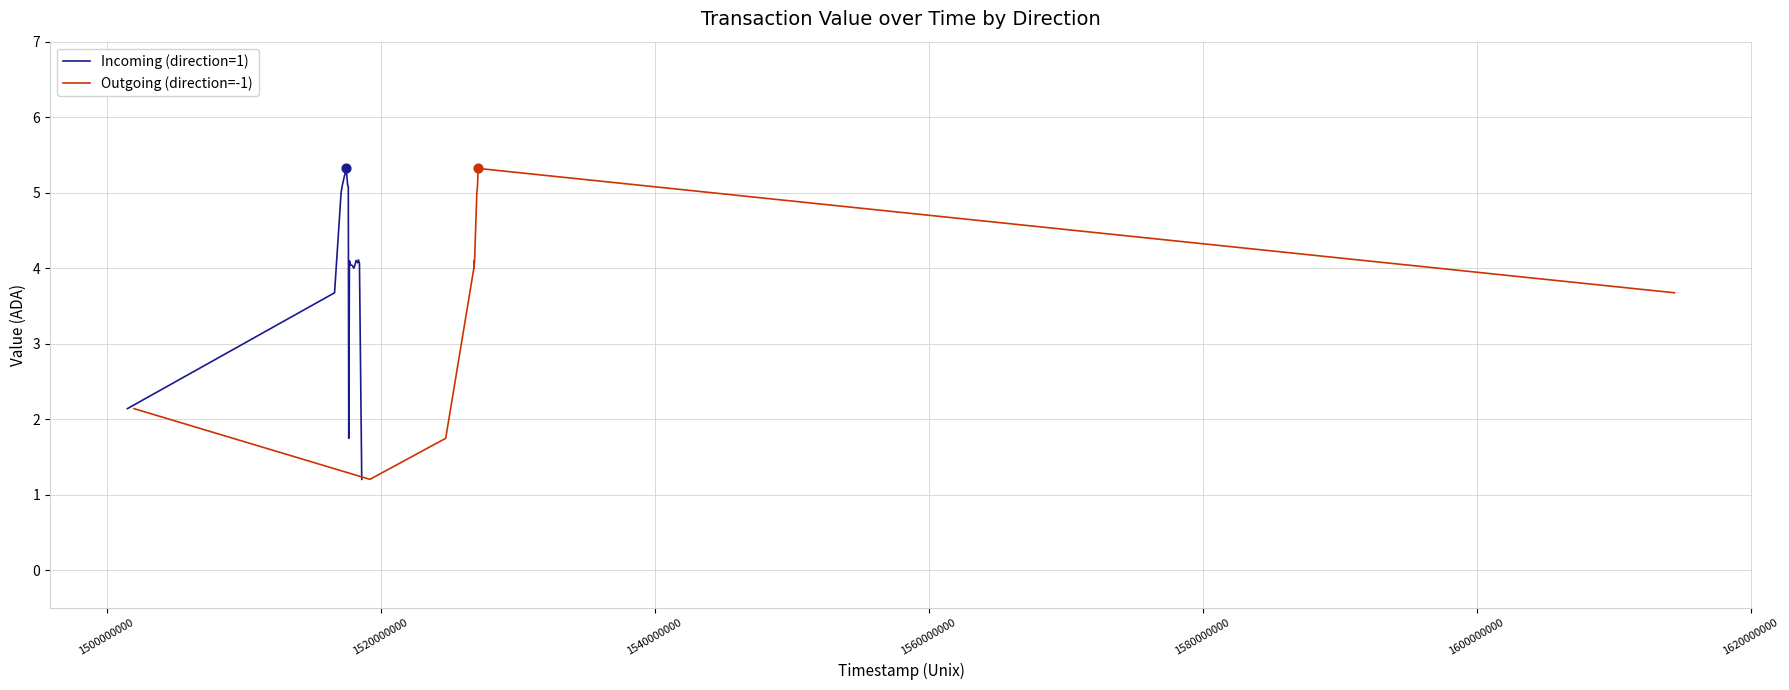

What is the highest value of the Incoming (direction=1) series?

5.3